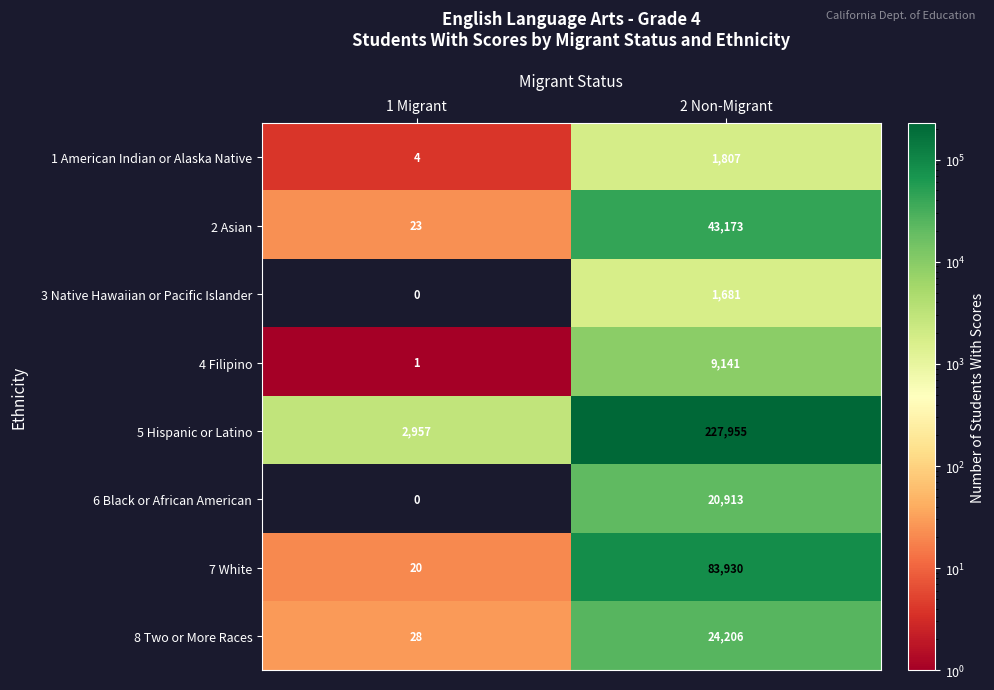

Reading left to right, extract all data points from this chart.

1 American Indian or Alaska Native: 1 Migrant=4	2 Non-Migrant=1807
2 Asian: 1 Migrant=23	2 Non-Migrant=43173
3 Native Hawaiian or Pacific Islander: 1 Migrant=0	2 Non-Migrant=1681
4 Filipino: 1 Migrant=1	2 Non-Migrant=9141
5 Hispanic or Latino: 1 Migrant=2957	2 Non-Migrant=227955
6 Black or African American: 1 Migrant=0	2 Non-Migrant=20913
7 White: 1 Migrant=20	2 Non-Migrant=83930
8 Two or More Races: 1 Migrant=28	2 Non-Migrant=24206